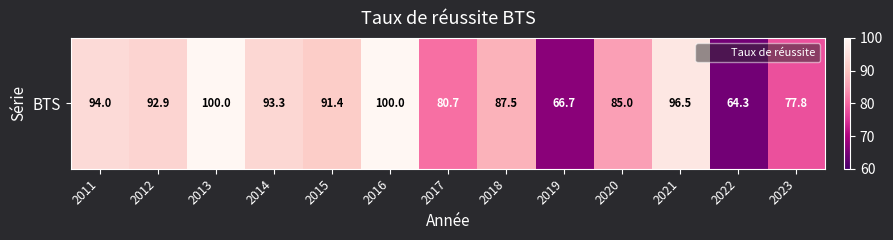

Reading left to right, list all the values displayed in this chart.

94.0	92.9	100.0	93.3	91.4	100.0	80.7	87.5	66.7	85.0	96.5	64.3	77.8